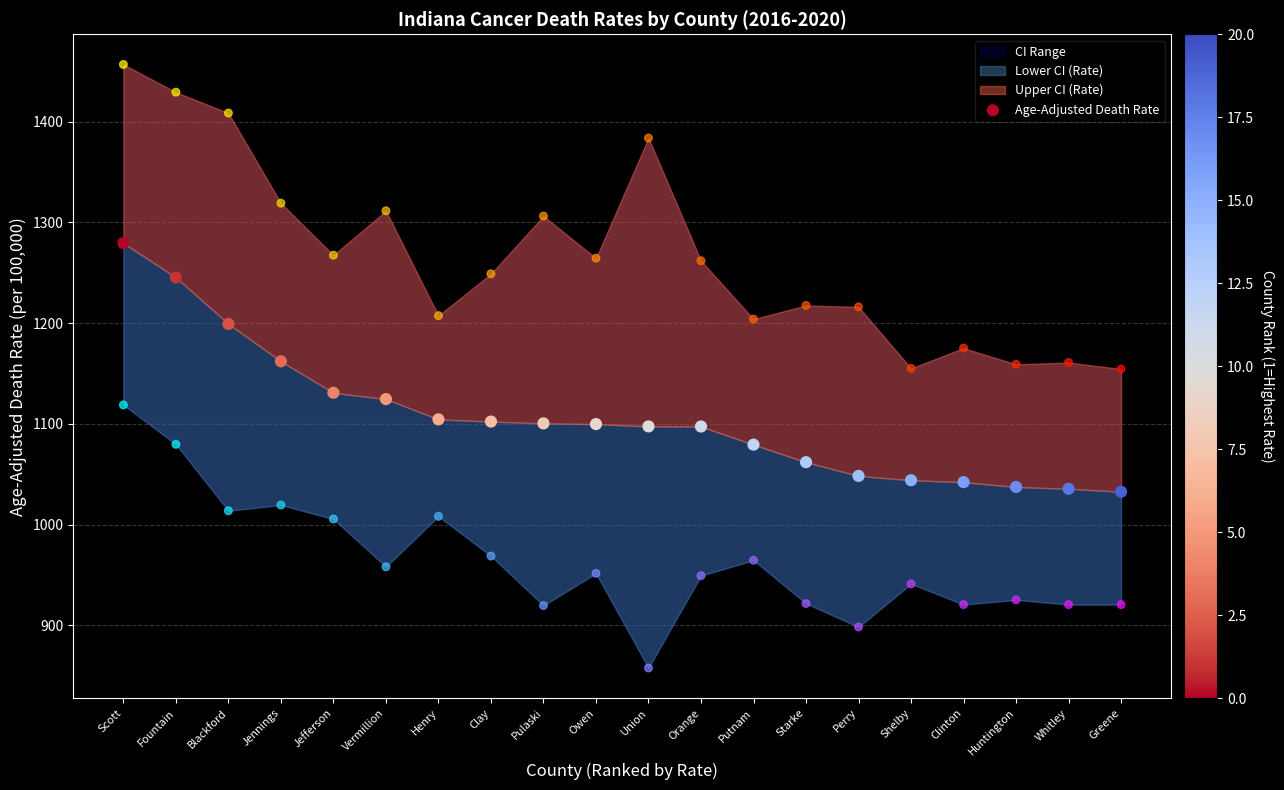

What is the change in value from Scott to Huntington?

-242.0